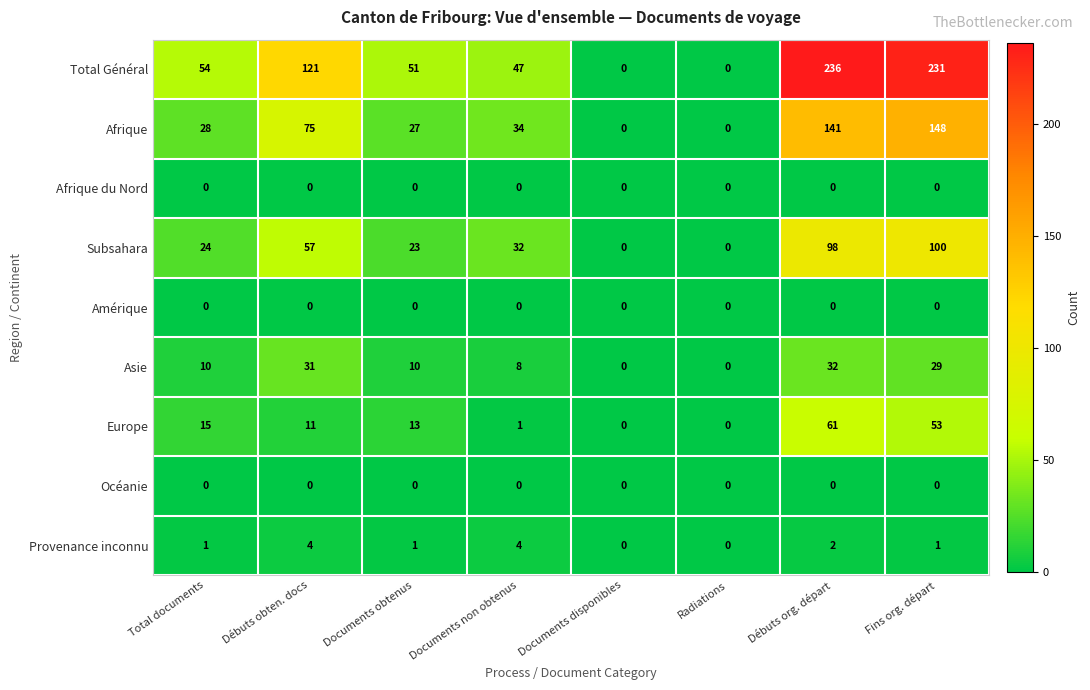

Is it true that Afrique equals 0 at Documents disponibles?

True